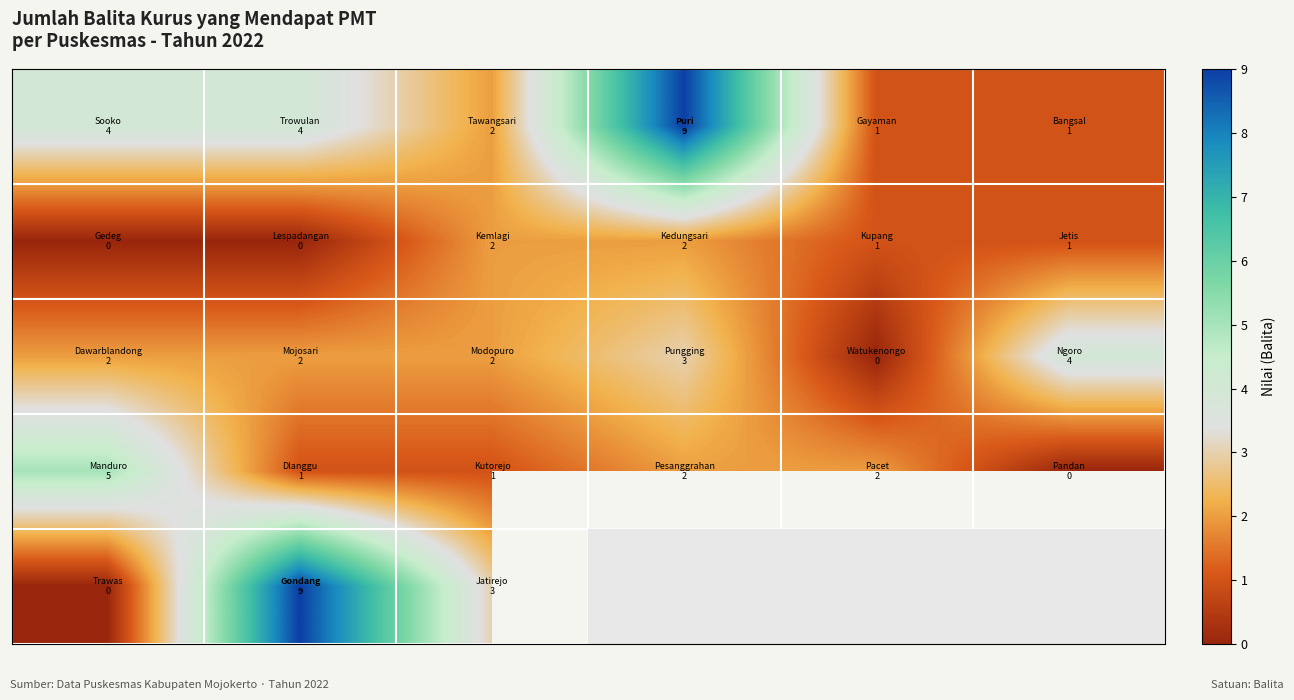

At which category is the sum across all series the highest?

1